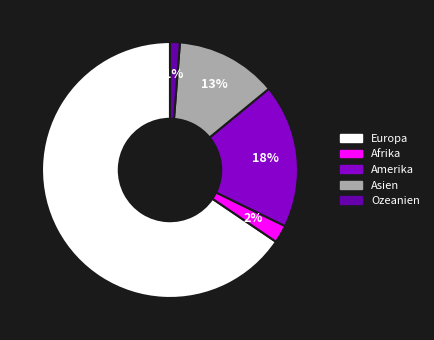

Do Ozeanien and Asien together represent more than half of the pie?

No